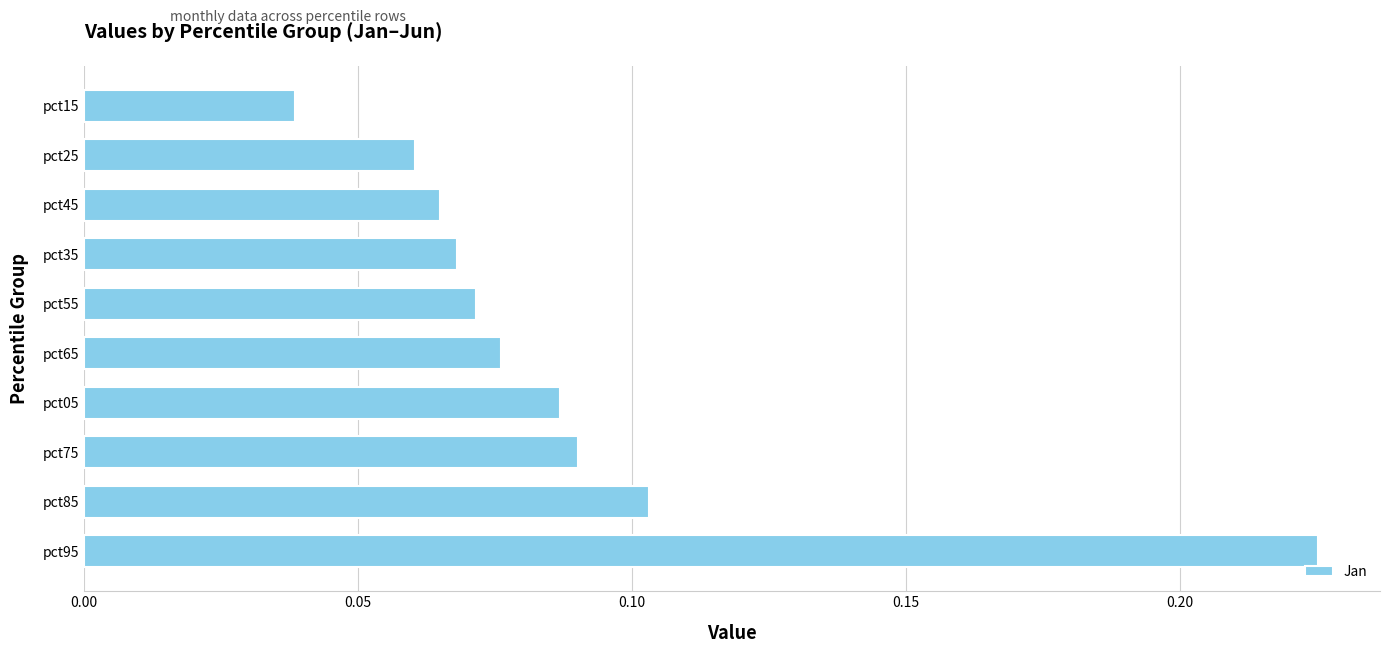

True or false: the data shows 0.0 at pct35.

False